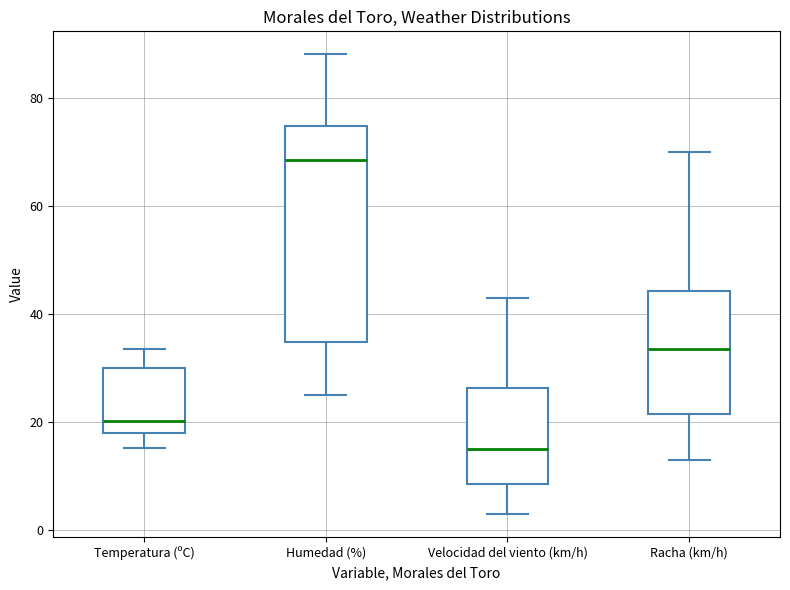

Reading left to right, read every box against the y-axis: the position of its median line, the range the box covers, and the ends of its whiskers. The values are not printed on the chart, so give them approximately, as read against the axis.

Temperatura (ºC): median 20, box 18 to 30, whiskers 16 to 34
Humedad (%): median 68, box 34 to 74, whiskers 26 to 88
Velocidad del viento (km/h): median 16, box 8 to 26, whiskers 4 to 44
Racha (km/h): median 34, box 22 to 44, whiskers 14 to 70